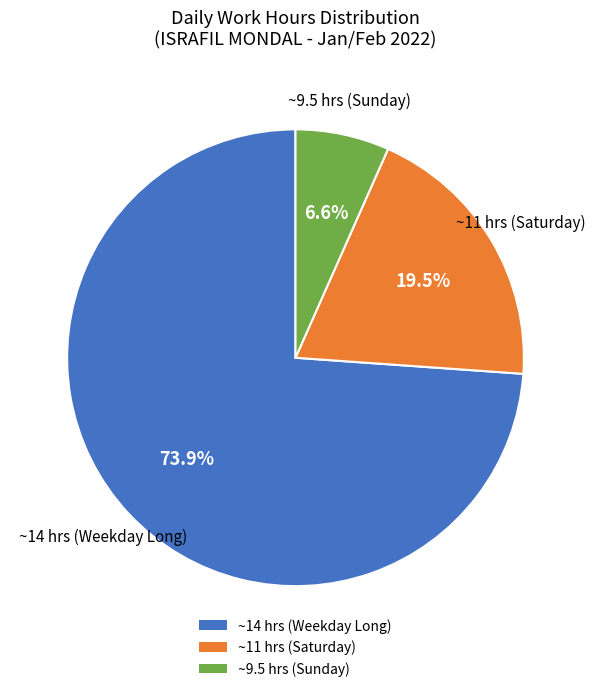

Does any single category account for the majority?

Yes